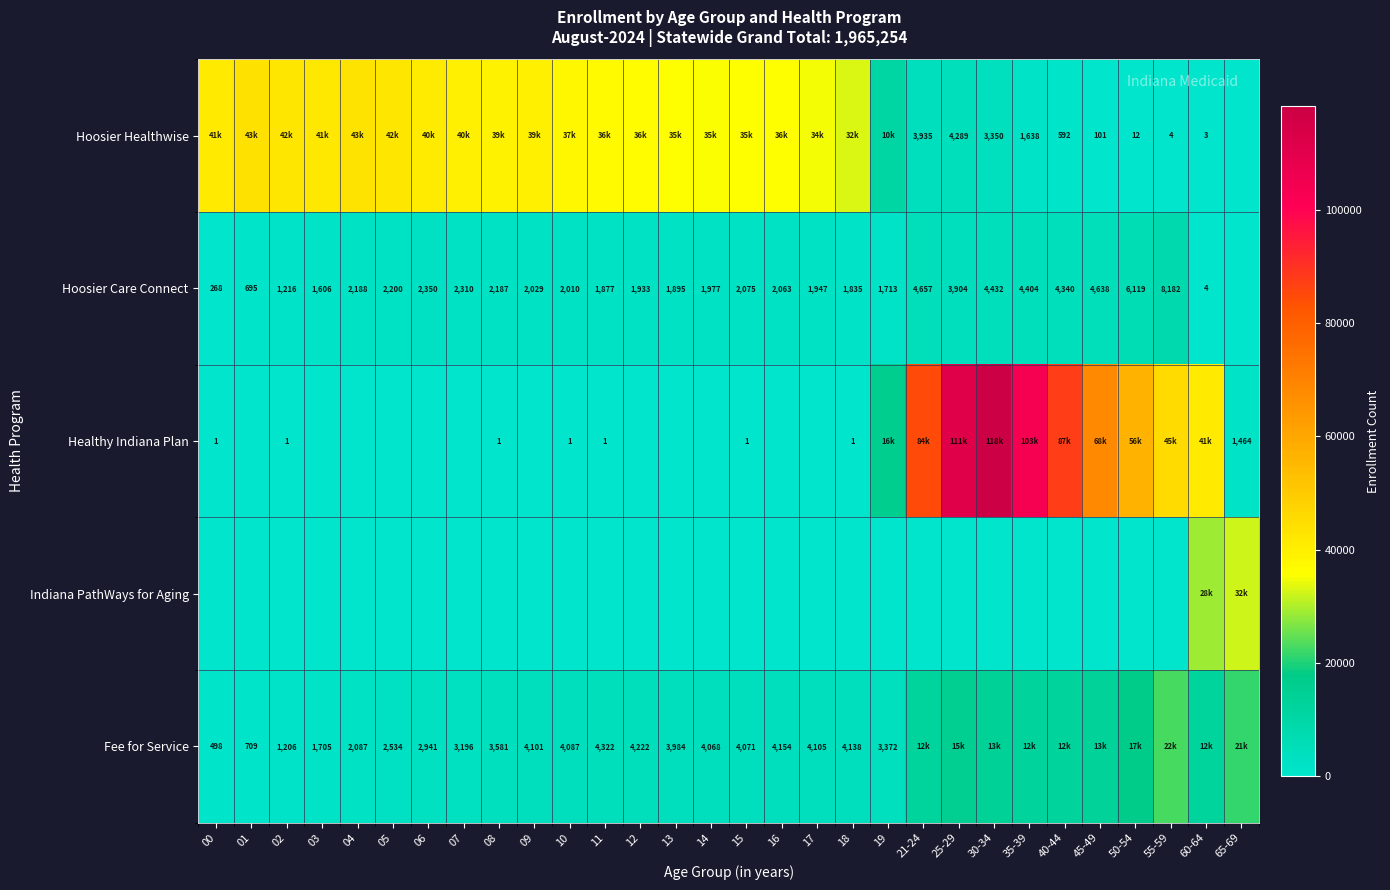

The Fee for Service series shows 3372 at 19. True or false?

True